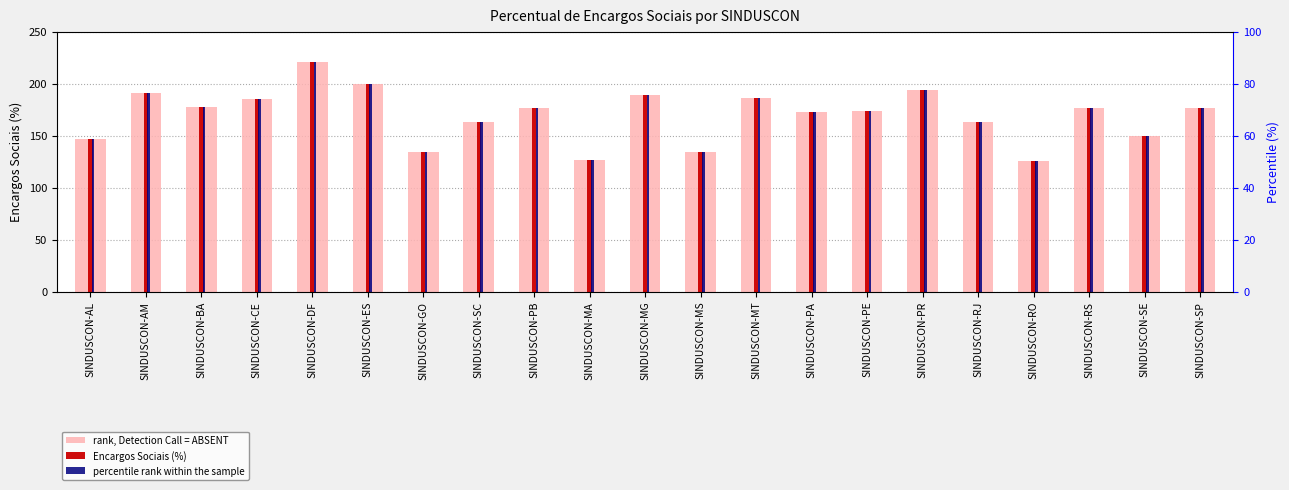

What is the maximum value shown in the chart?

220.7